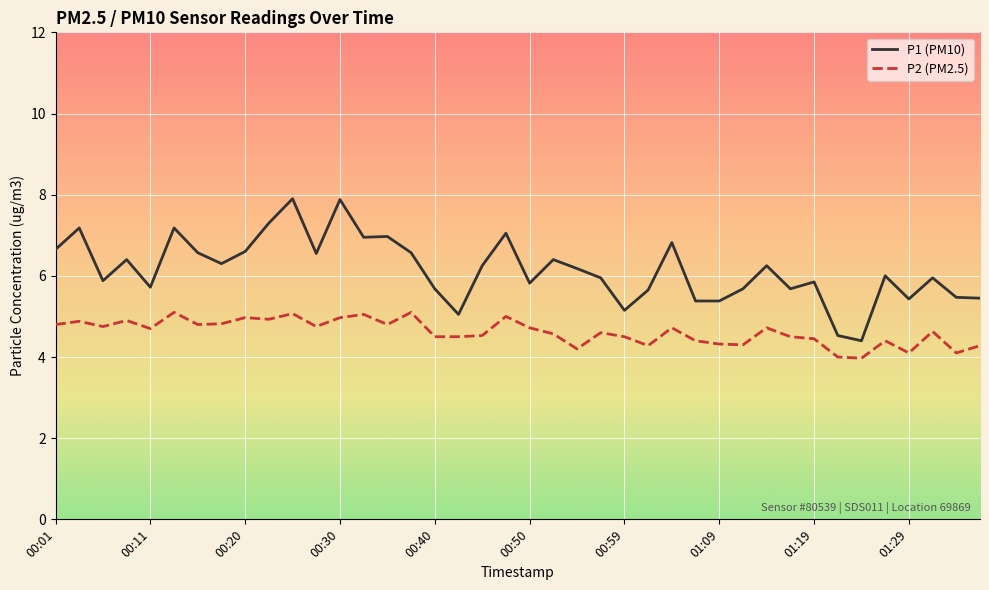

What is the maximum value for P1 (PM10)?

7.9